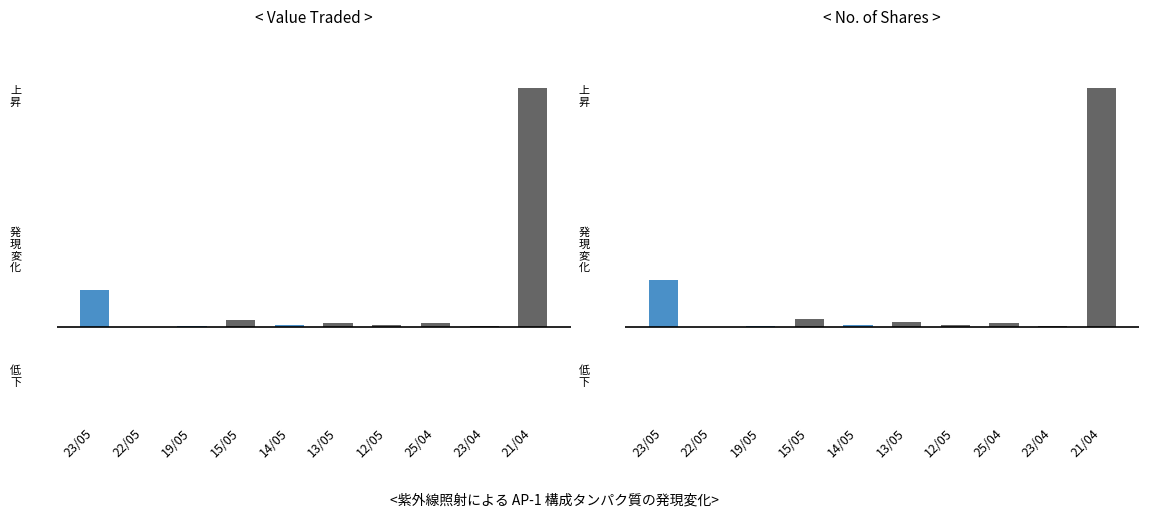

Which series has the largest range (max minus min)?

Value Traded